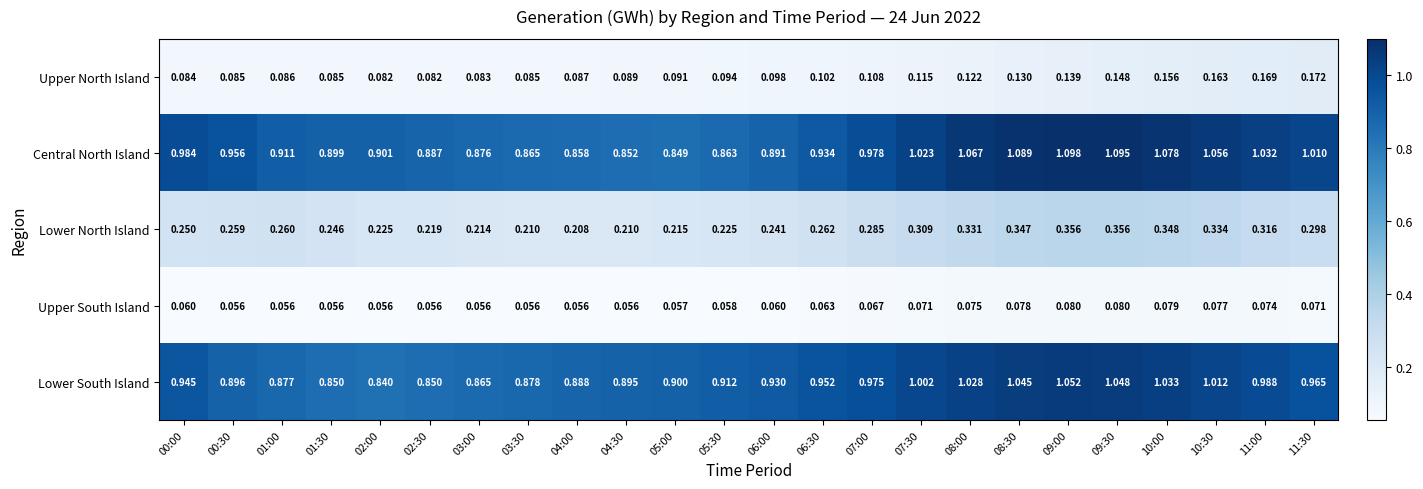

Rank the series by their maximum value, from lowest to highest.

Upper South Island, Upper North Island, Lower North Island, Lower South Island, Central North Island